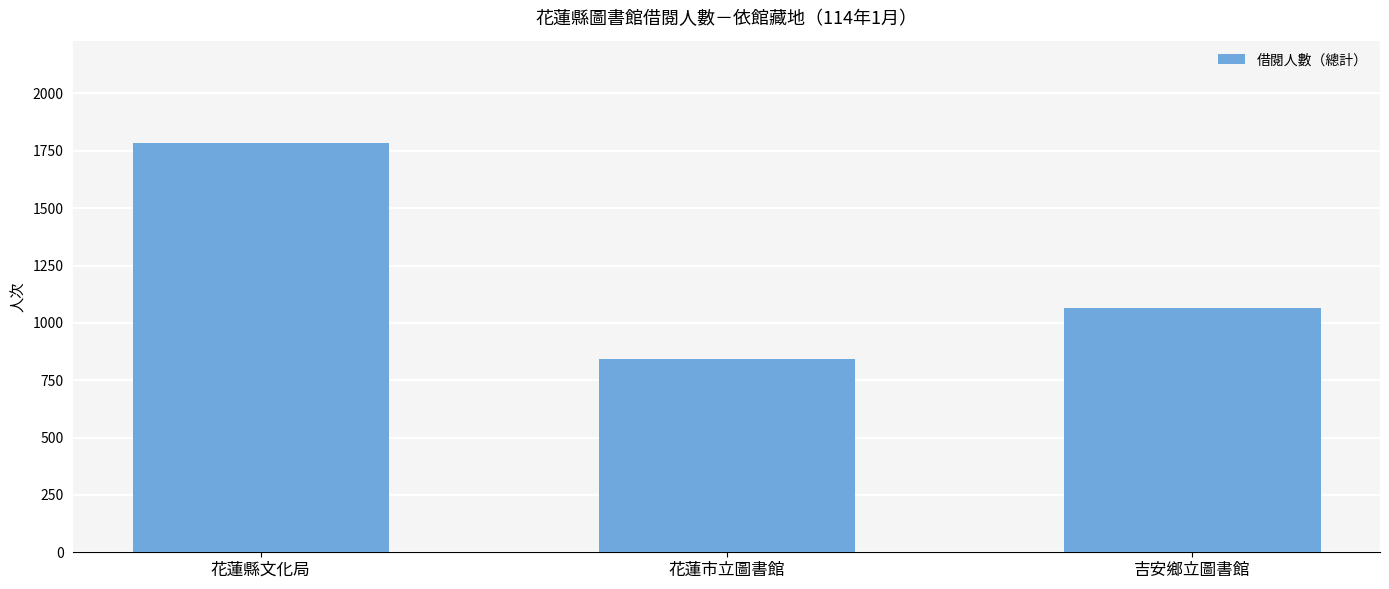

Rank the categories by value from highest to lowest.

花蓮縣文化局, 吉安鄉立圖書館, 花蓮市立圖書館